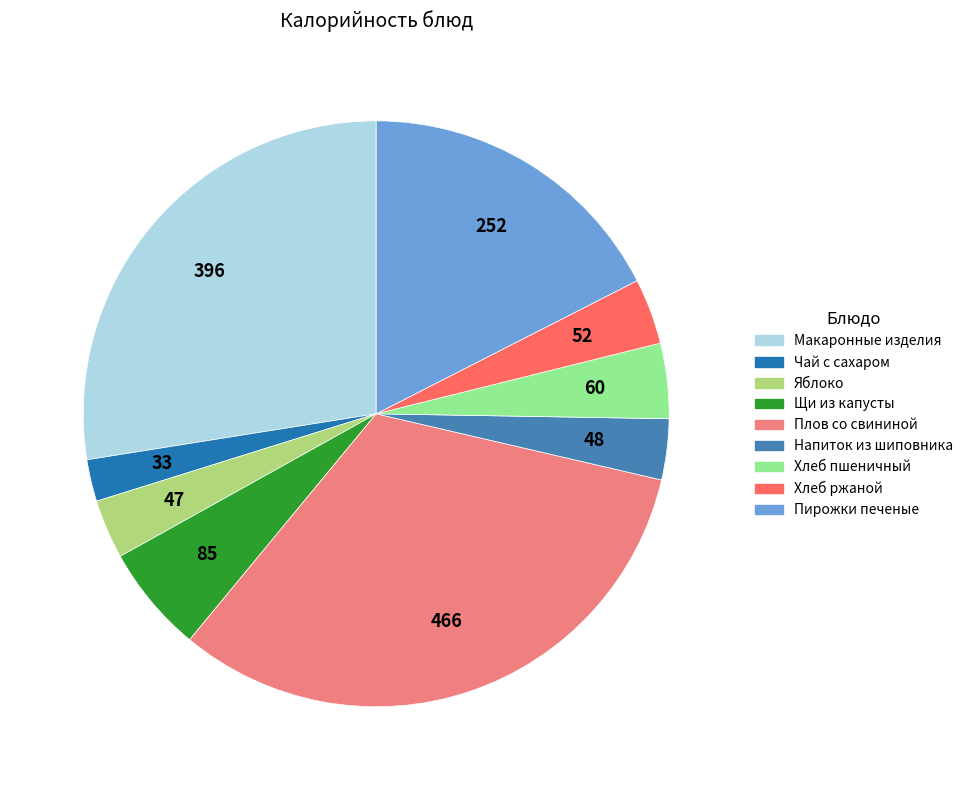

Is there any slice that represents more than half of the pie?

No